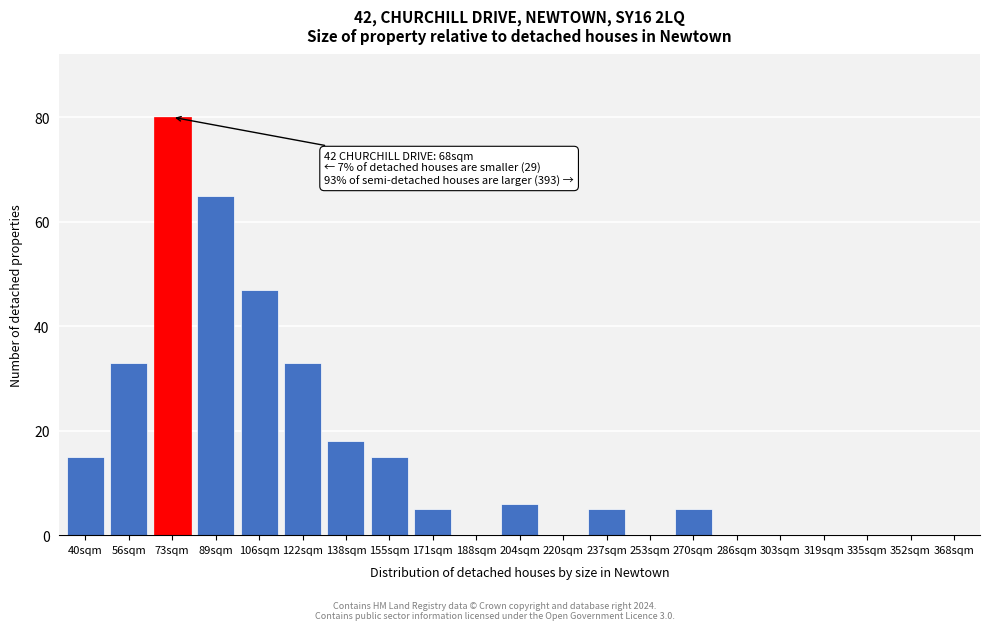

Reading left to right, transcribe all the data shown in this chart.

40sqm=15	56sqm=33	73sqm=80	89sqm=65	106sqm=47	122sqm=33	138sqm=18	155sqm=15	171sqm=5	188sqm=0	204sqm=6	220sqm=0	237sqm=5	253sqm=0	270sqm=5	286sqm=0	303sqm=0	319sqm=0	335sqm=0	352sqm=0	368sqm=0